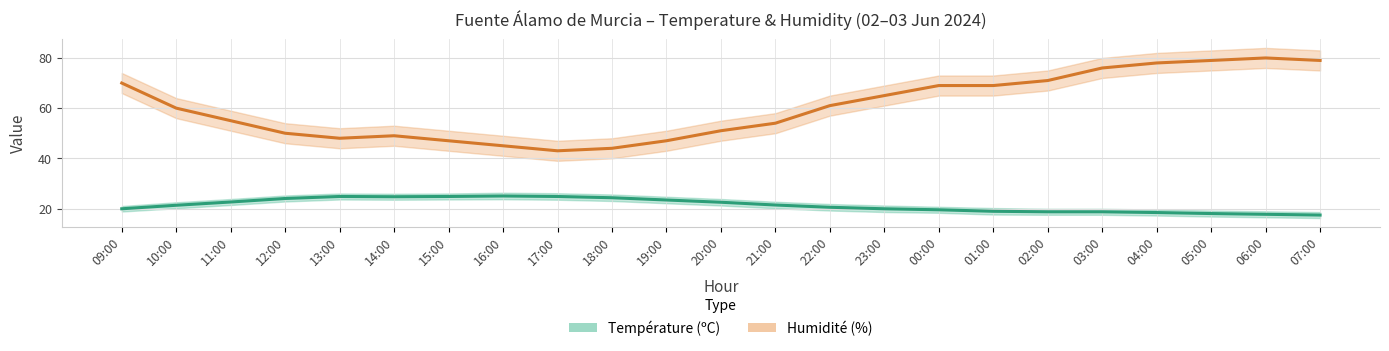

How many categories are shown in the chart?

23